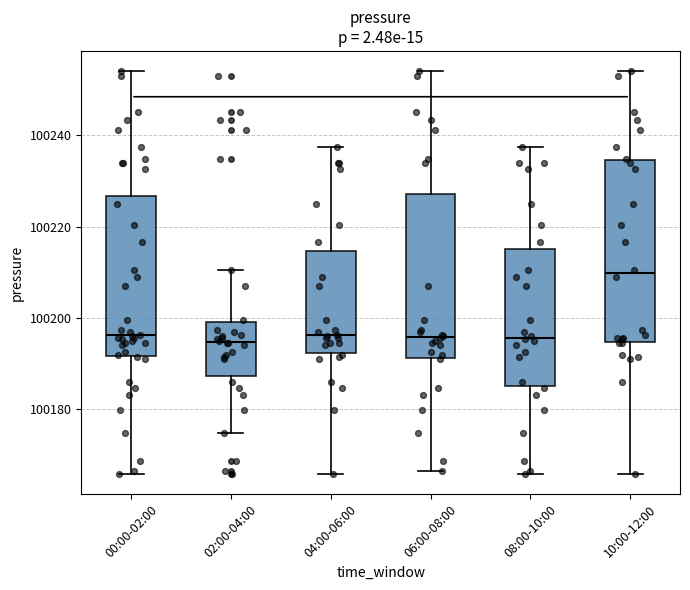

Where is the lower edge of the box for 00:00-02:00 on the y-axis? The values are not printed on the chart, so give them approximately, as read against the axis.

100192